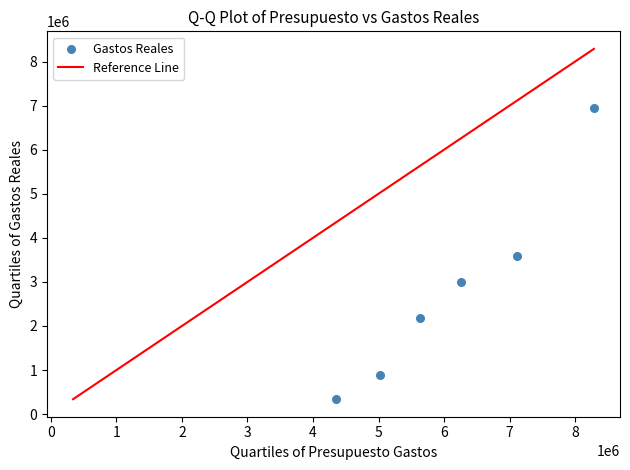

What is the average Y value?

2823075.6